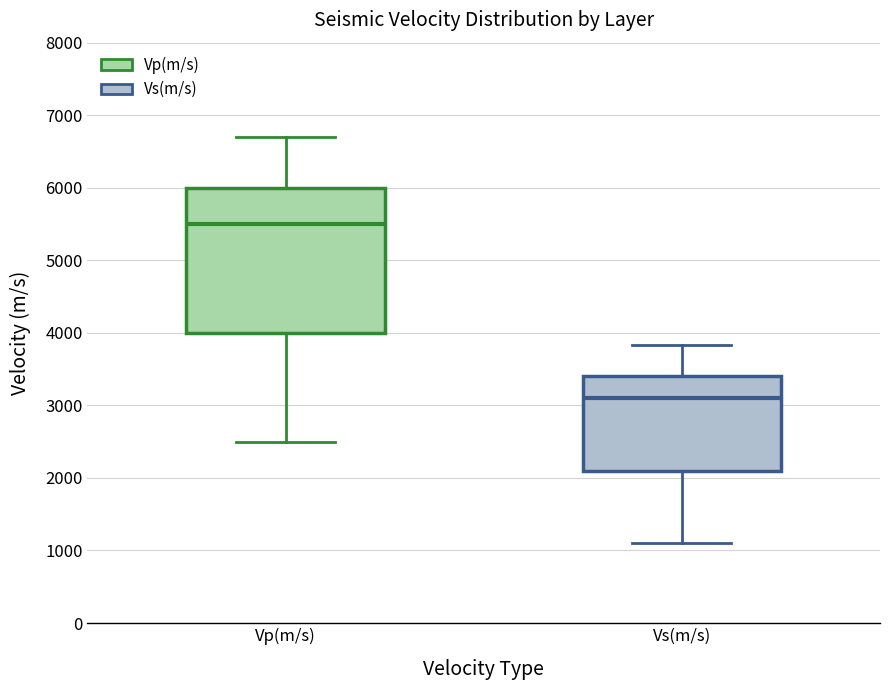

Comparing the boxes themselves (not the whiskers), which one is the tallest?

Vp(m/s)